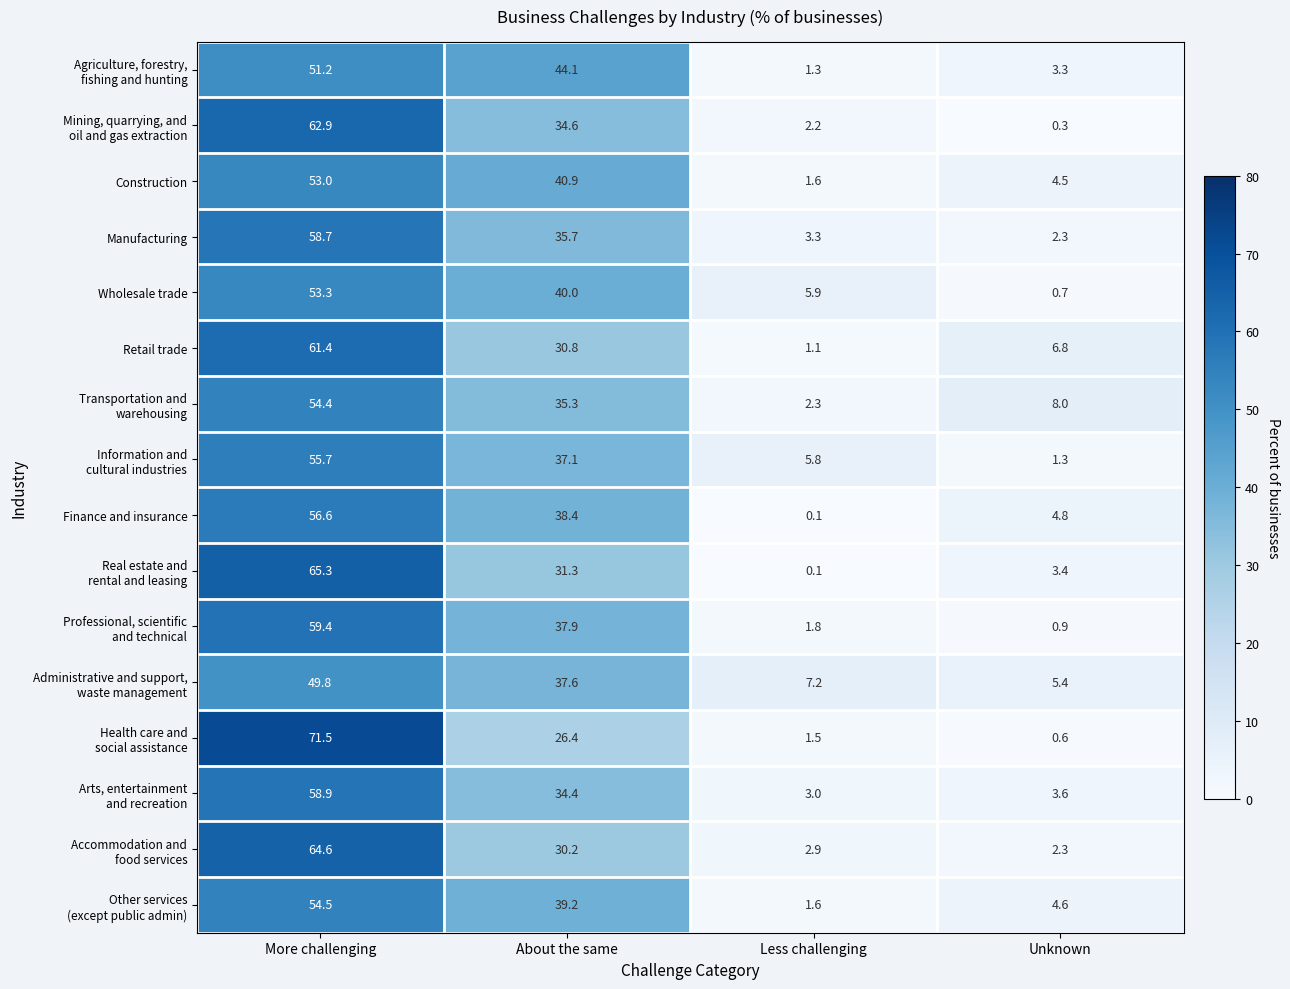

The Manufacturing series shows 104.8 at More challenging. True or false?

False